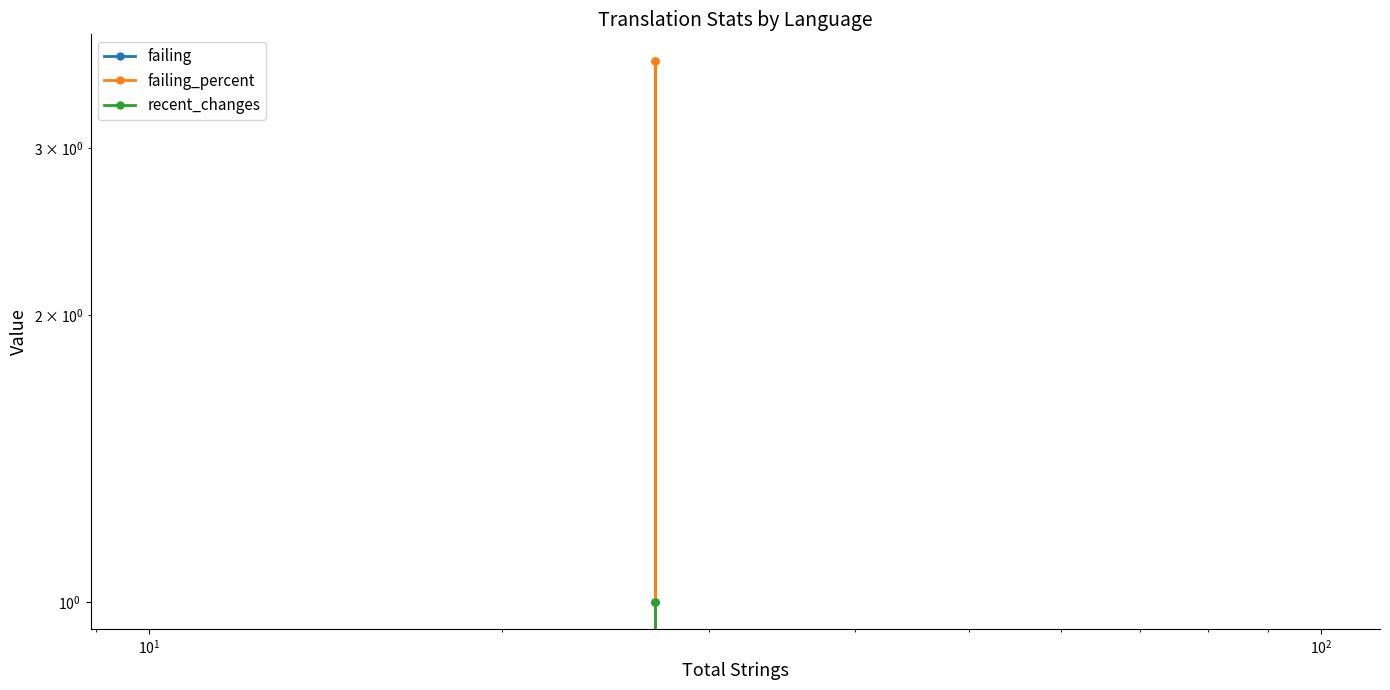

List the series in order of their overall mean, lowest first.

recent_changes, failing, failing_percent